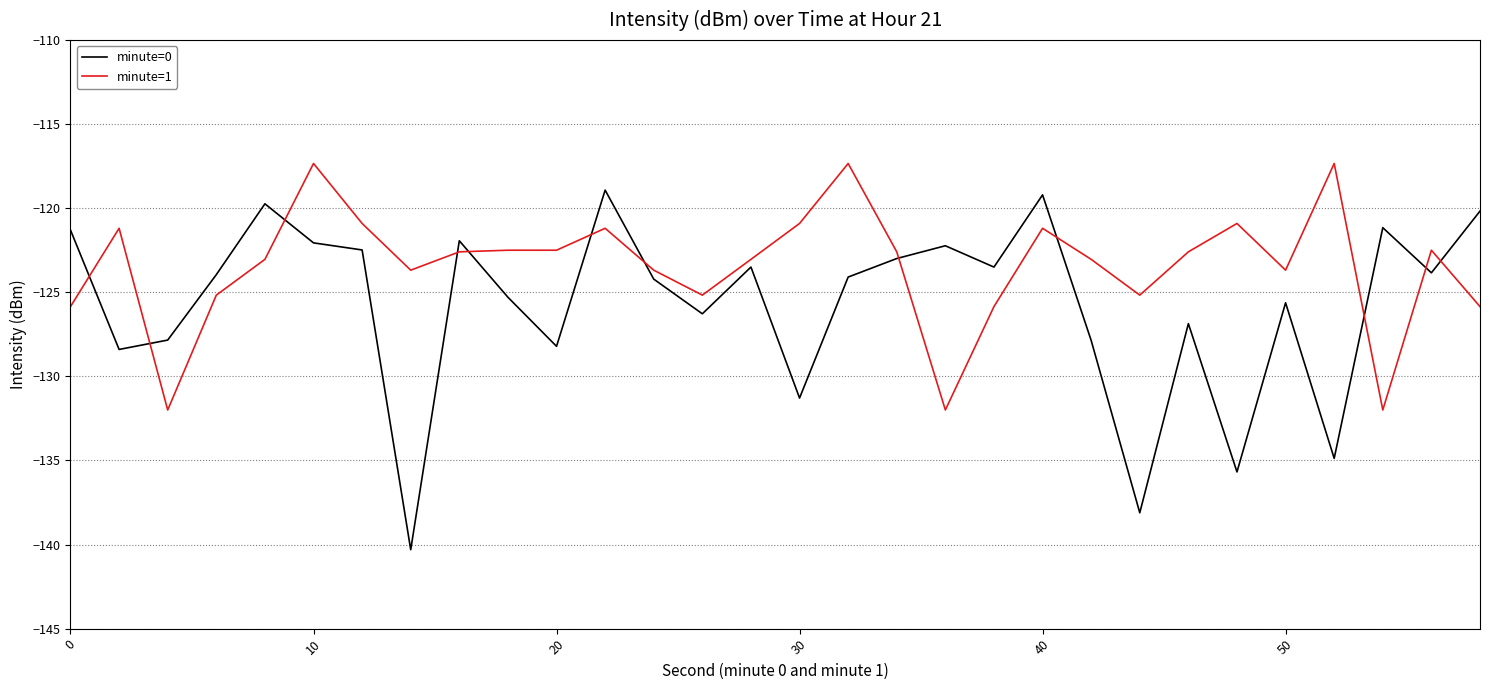

Rank the series by their average value, from lowest to highest.

minute=0, minute=1